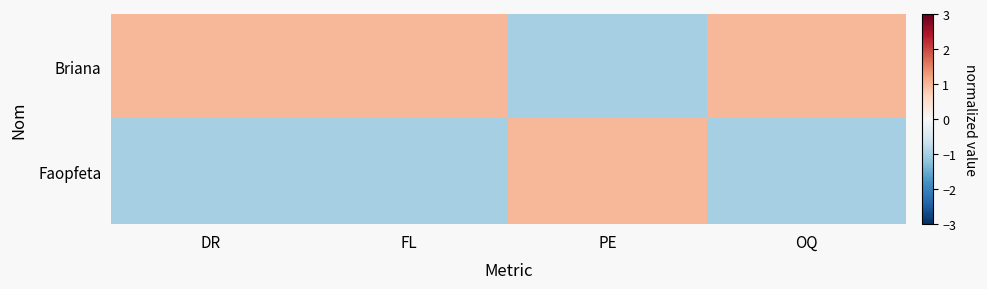

Which category has the lowest value across all series?

PE